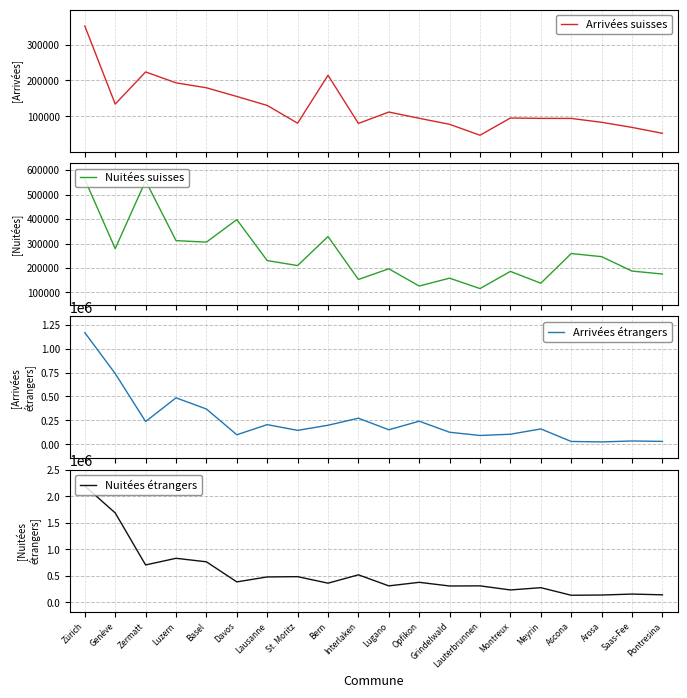

How many values in the Nuitées suisses series are below 230303?

10